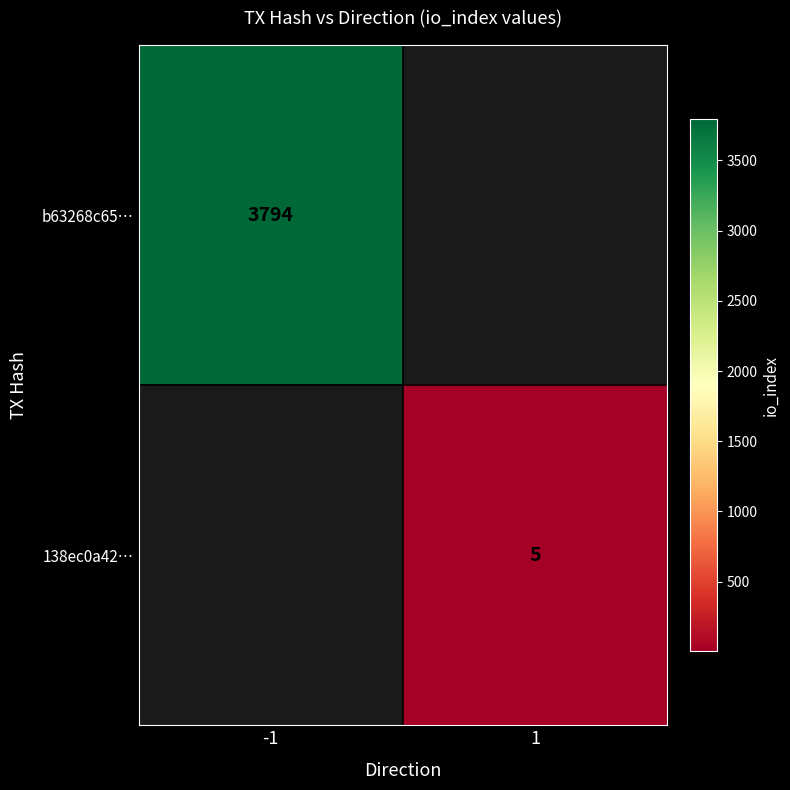

Is the value of b63268c65… at -1 greater than the value of 138ec0a42… at 1?

Yes